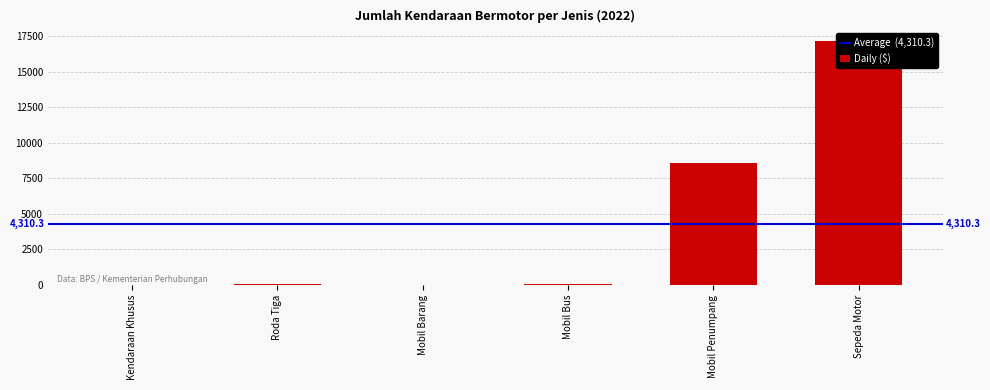

What position from the left is Kendaraan Khusus?

1